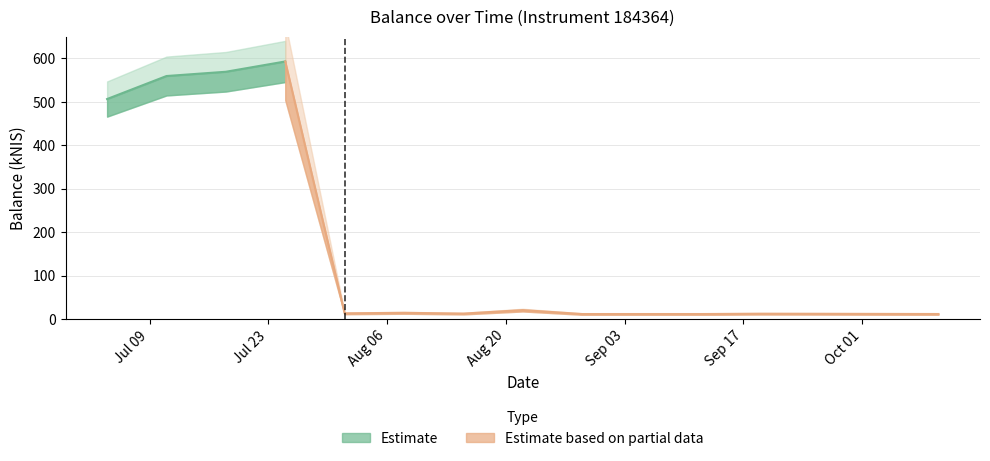

At which label is the value closest to 302?

2024-07-04